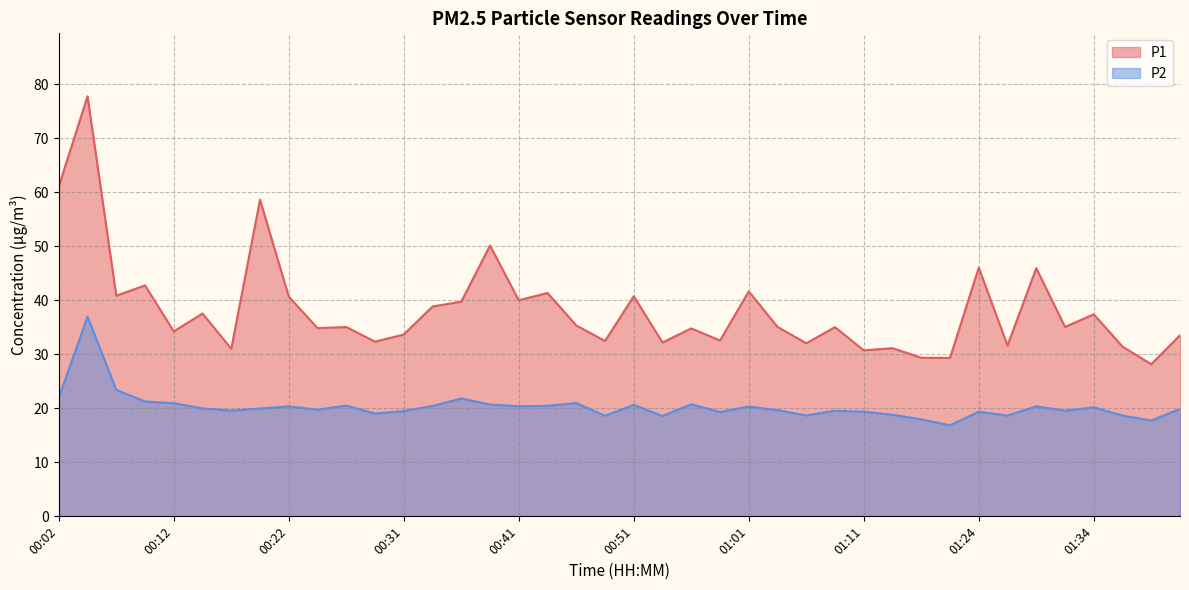

What is the label of the 2nd point from the right?

01:39